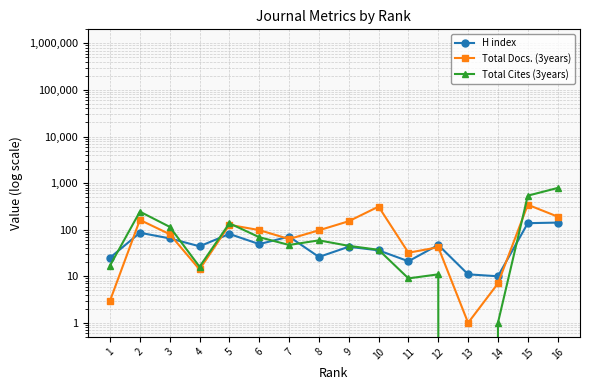

Which series has the largest total across all categories?

Total Cites (3years)